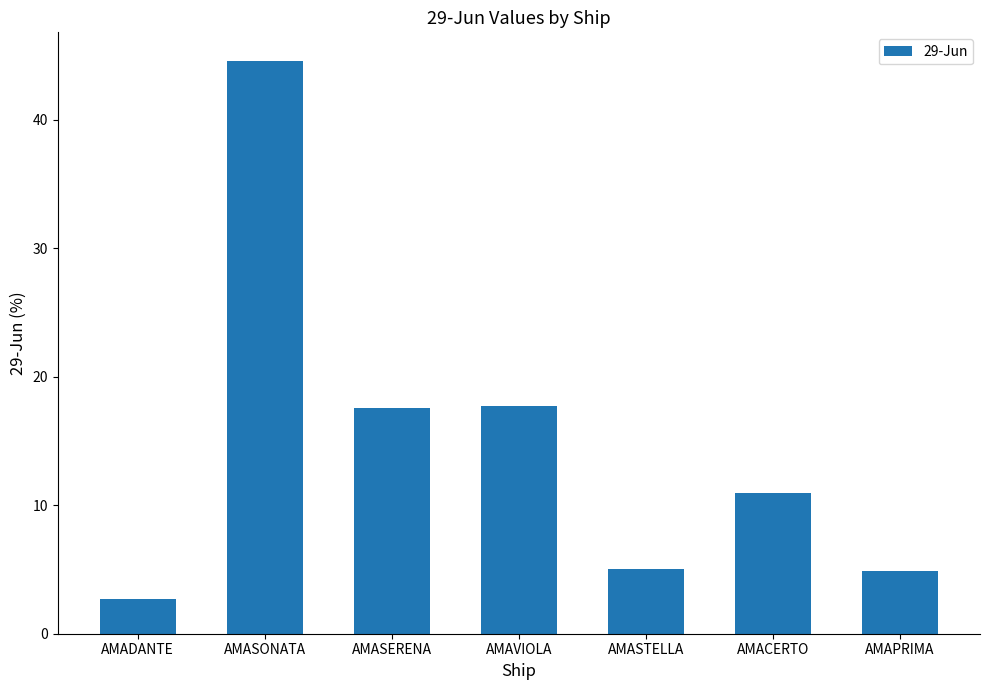

What is the label of the 5th bar from the right?

AMASERENA